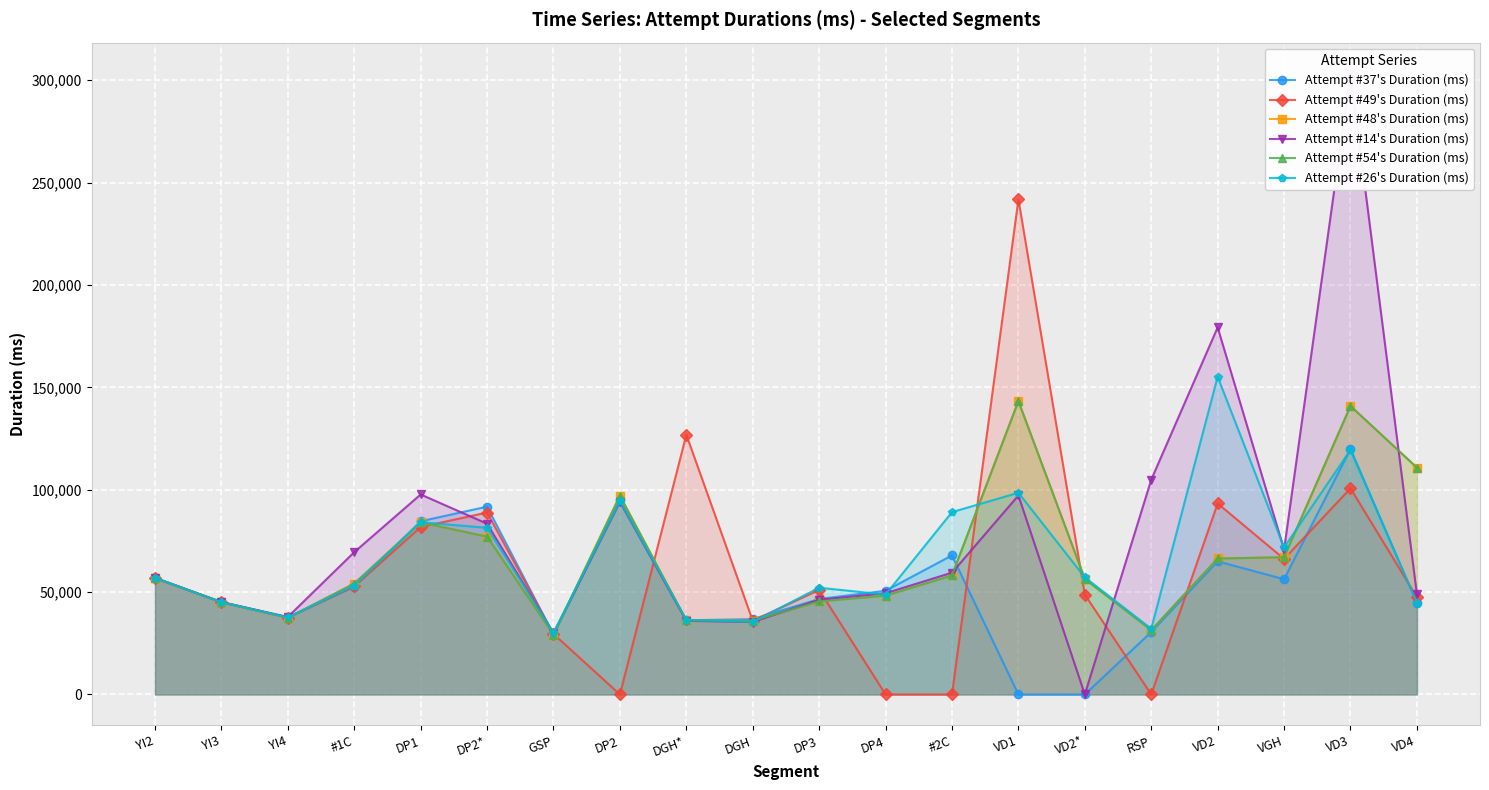

Reading left to right, list all the values displayed in this chart.

Attempt #37's Duration (ms): YI2=56838	YI3=45043	YI4=37526	#1C=52689	DP1=84597	DP2*=91717	GSP=29215	DP2=95071	DGH*=36235	DGH=36770	DP3=46622	DP4=50633	#2C=67917	VD1=0	VD2*=0	RSP=30485	VD2=65016	VGH=56273	VD3=119917	VD4=44695
Attempt #49's Duration (ms): YI2=56870	YI3=45018	YI4=37561	#1C=52772	DP1=81771	DP2*=88864	GSP=29525	DP2=0	DGH*=126861	DGH=36006	DP3=51052	DP4=0	#2C=0	VD1=241802	VD2*=48771	RSP=0	VD2=93283	VGH=66194	VD3=100646	VD4=47497
Attempt #48's Duration (ms): YI2=56867	YI3=45076	YI4=37454	#1C=54145	DP1=84018	DP2*=77064	GSP=29182	DP2=97047	DGH*=36116	DGH=35966	DP3=45427	DP4=48260	#2C=58118	VD1=143305	VD2*=56382	RSP=31388	VD2=66399	VGH=67022	VD3=140888	VD4=110786
Attempt #14's Duration (ms): YI2=56942	YI3=45144	YI4=37831	#1C=69488	DP1=97672	DP2*=83389	GSP=29824	DP2=94075	DGH*=35972	DGH=35409	DP3=46232	DP4=49412	#2C=59479	VD1=97173	VD2*=0	RSP=104884	VD2=179275	VGH=70779	VD3=303219	VD4=48927
Attempt #54's Duration (ms): YI2=56942	YI3=45076	YI4=37454	#1C=54145	DP1=84018	DP2*=77064	GSP=29182	DP2=97047	DGH*=36116	DGH=35966	DP3=45427	DP4=48260	#2C=58118	VD1=143305	VD2*=56382	RSP=31388	VD2=66399	VGH=67022	VD3=140888	VD4=110786
Attempt #26's Duration (ms): YI2=56975	YI3=45013	YI4=37650	#1C=53189	DP1=84115	DP2*=81404	GSP=30111	DP2=94419	DGH*=36482	DGH=35392	DP3=52129	DP4=48768	#2C=89054	VD1=98515	VD2*=57183	RSP=32092	VD2=155166	VGH=71789	VD3=119418	VD4=44751